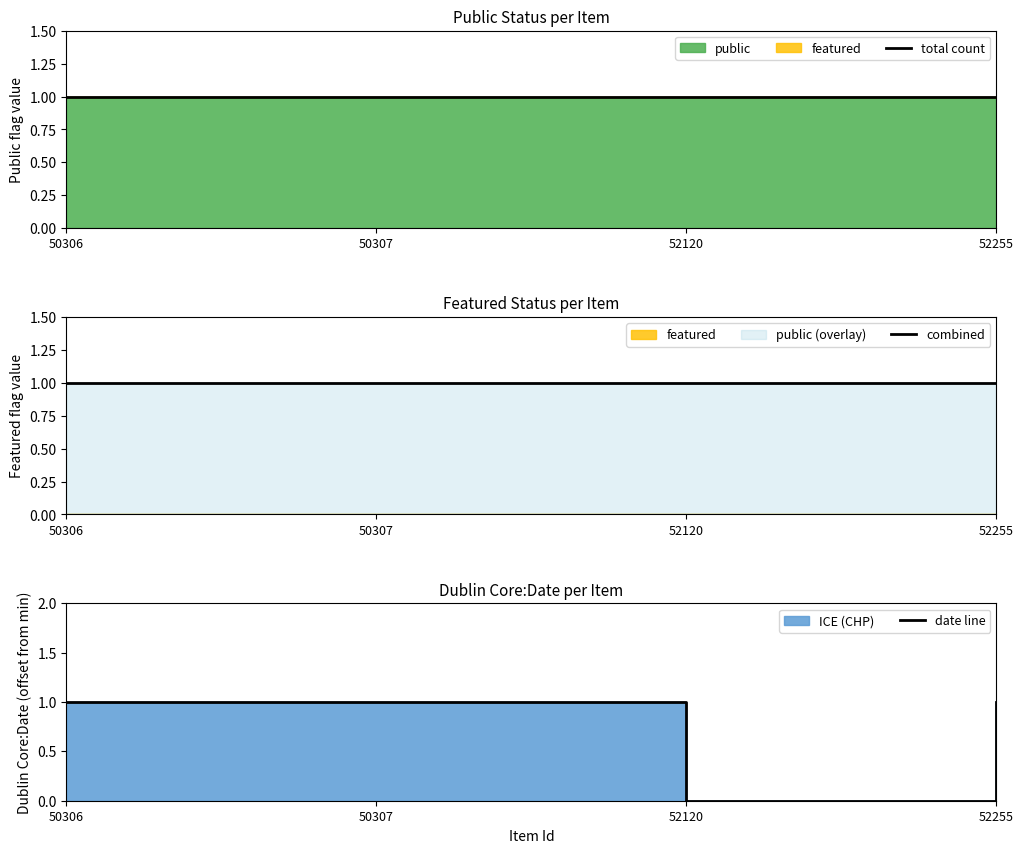

Which has a higher value, 50306 or 52120?

50306